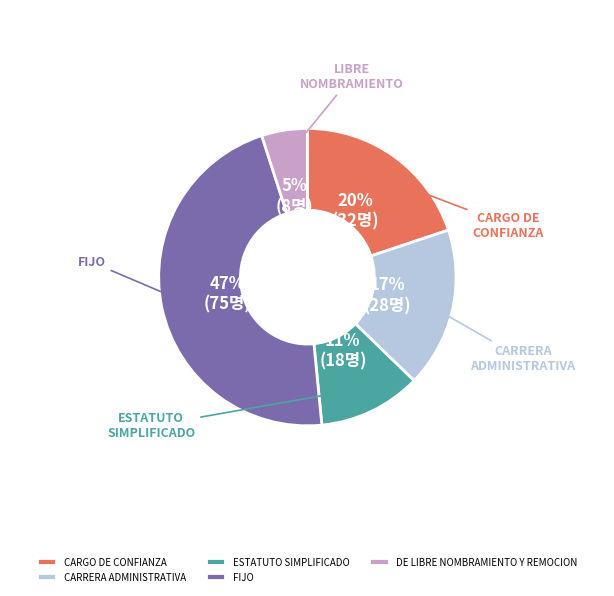

True or false: FIJO accounts for 47% of the total.

True